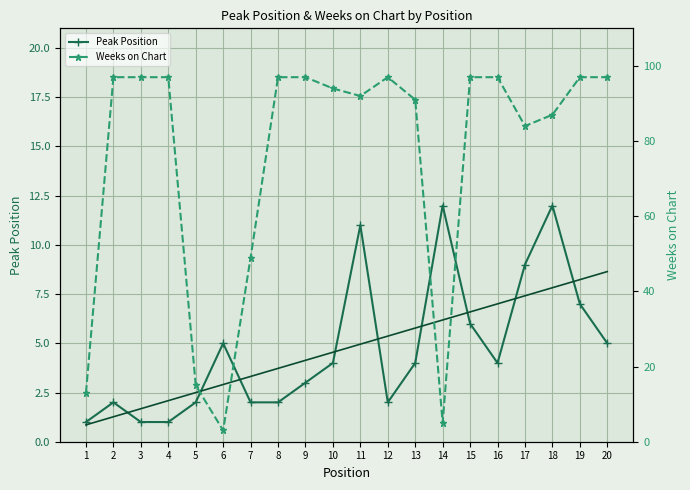

Does the chart have visible grid lines?

Yes